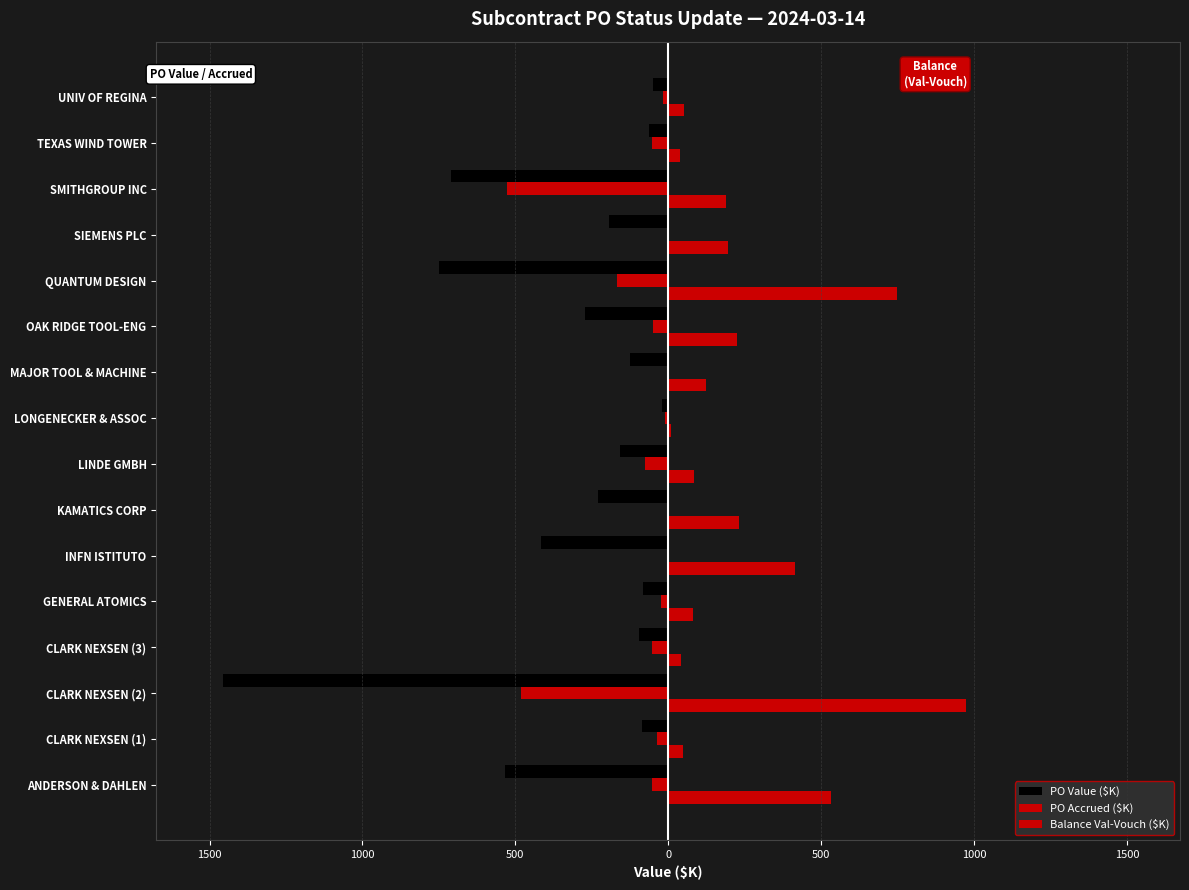

What is the average value of the Balance Val-Vouch ($K) series?

249.1